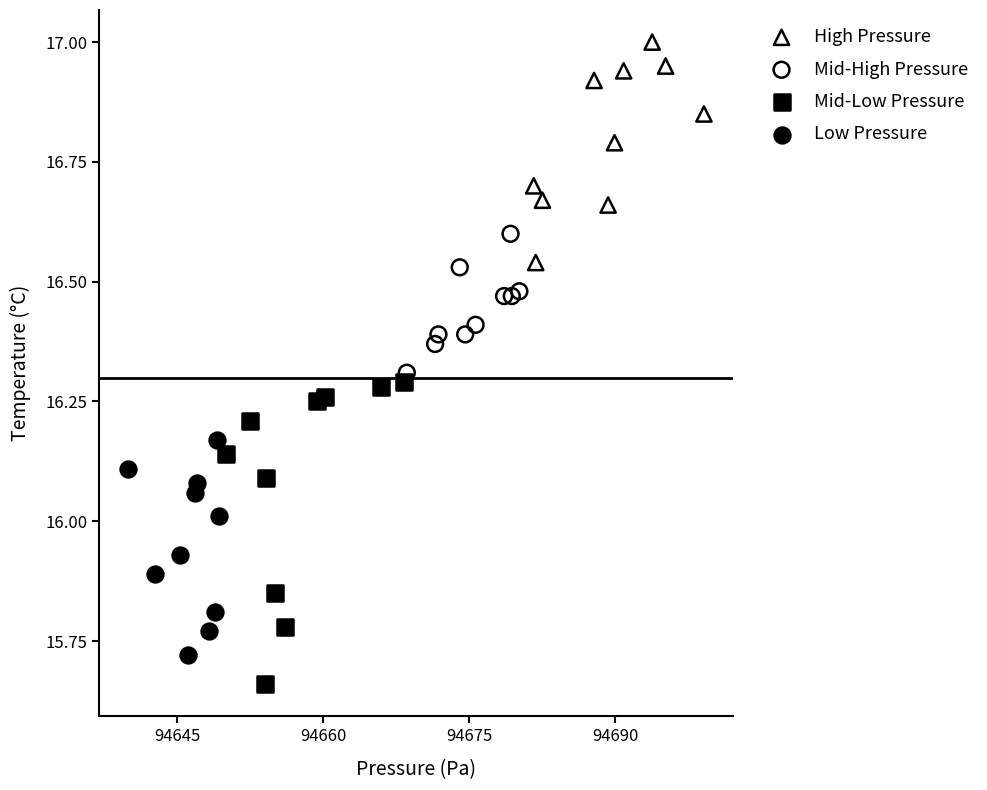

Which series has the largest Y range (max minus min)?

Mid-Low Pressure